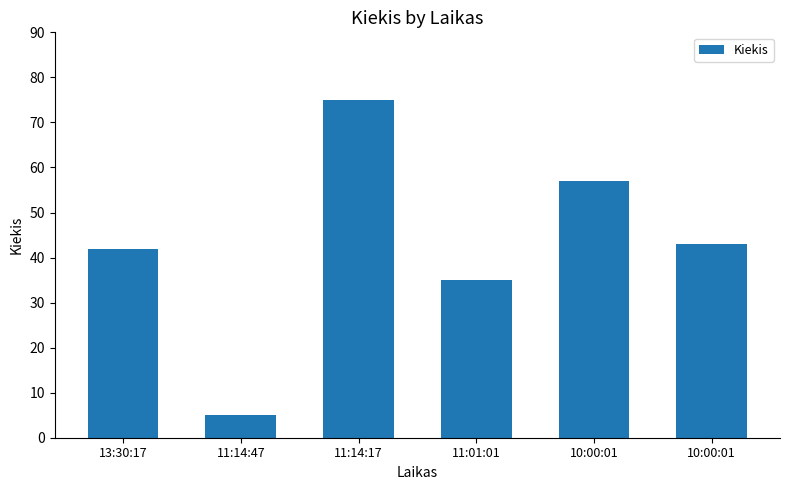

How many data points does each series have?

6